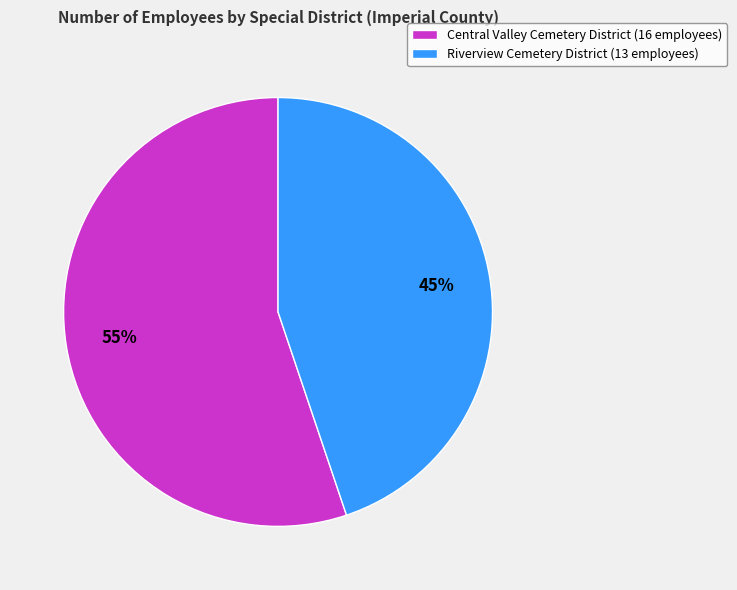

Which has a higher value, Riverview Cemetery District or Central Valley Cemetery District?

Central Valley Cemetery District